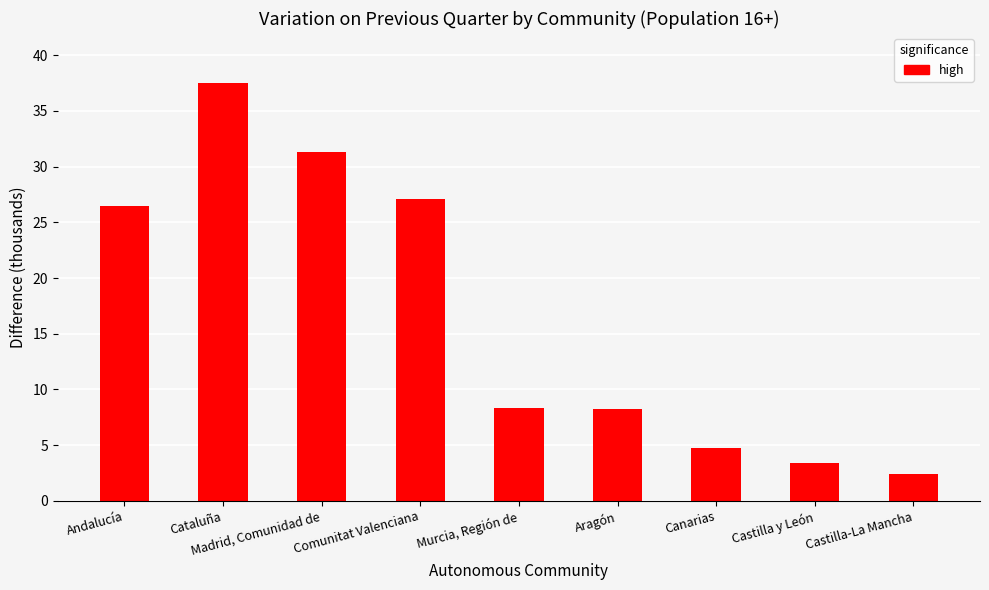

How many data points are less than 8?

3